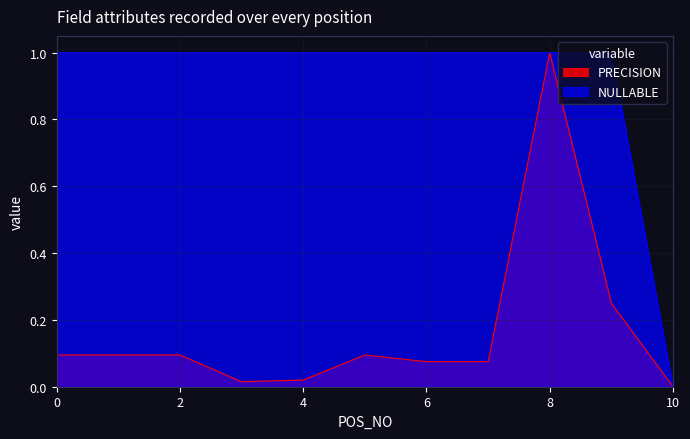

Reading right to left, extract all data points from this chart.

PRECISION: 10=0.0	9=0.2	8=1.0	7=0.1	6=0.1	5=0.1	4=0.0	3=0.0	2=0.1	1=0.1	0=0.1
NULLABLE: 10=0.0	9=1.0	8=1.0	7=1.0	6=1.0	5=1.0	4=1.0	3=1.0	2=1.0	1=1.0	0=1.0